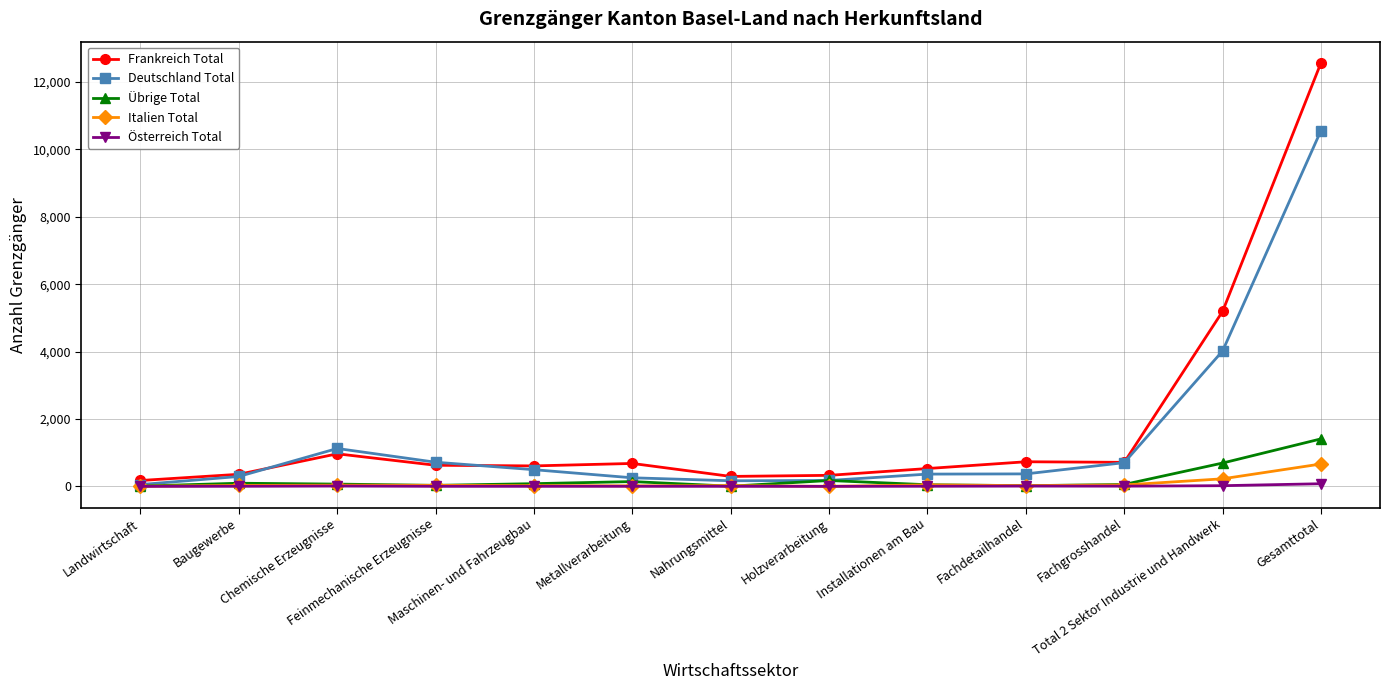

Which series has the largest range (max minus min)?

Frankreich Total